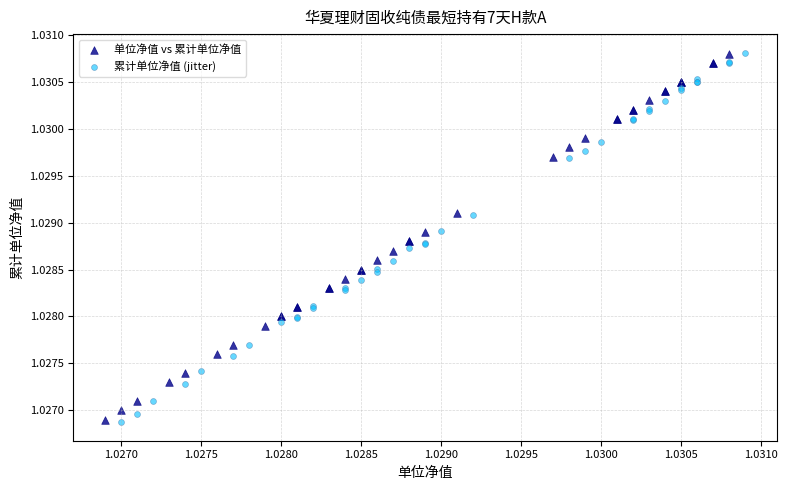

Which series has the widest spread of Y values?

累计单位净值 (jitter)